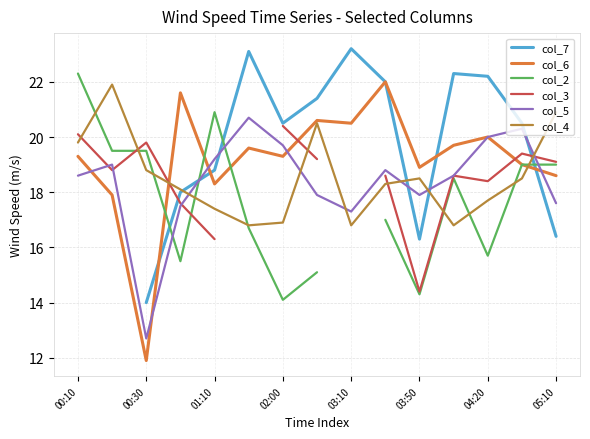

How many lines are shown in the chart?

6